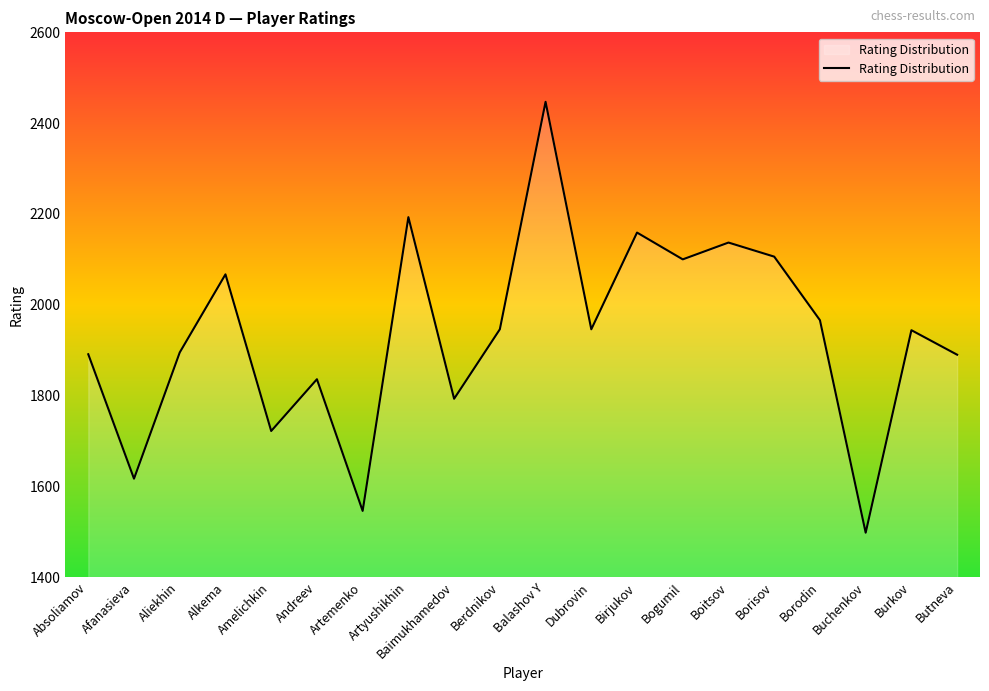

True or false: the data shows 1890 at Butneva.

True